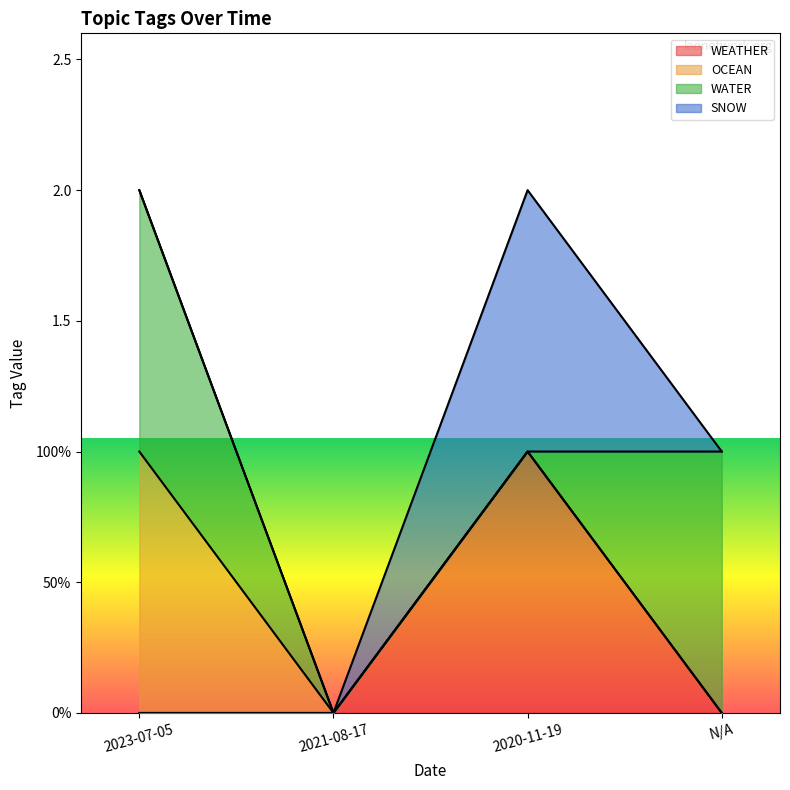

What is the value of the SNOW point at the 3rd from the left?

1